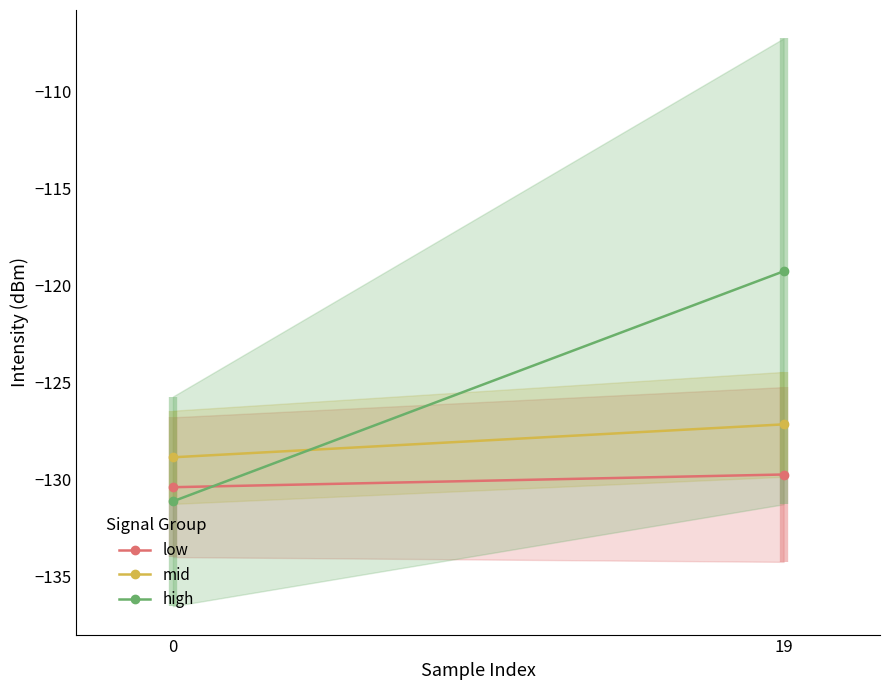

Between 0 and 19, which series saw the biggest shift?

high